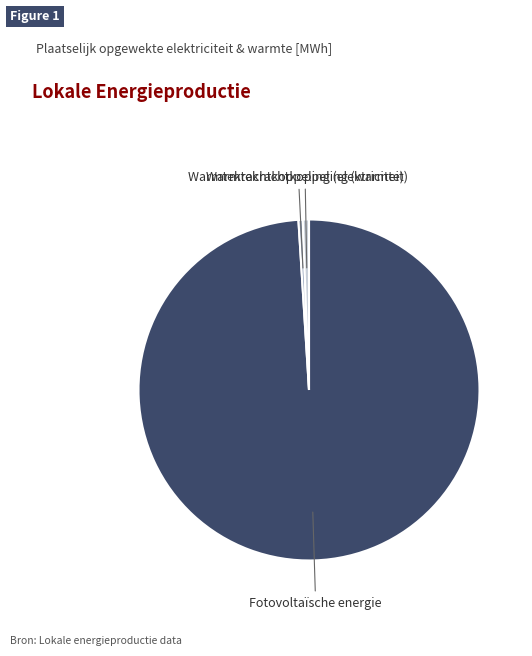

Is there a majority slice in this chart?

Yes